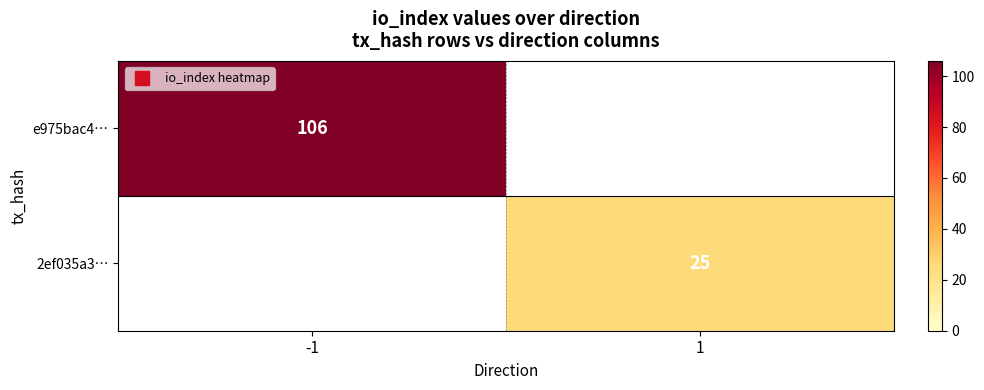

Which series has the largest range (max minus min)?

e975bac4…